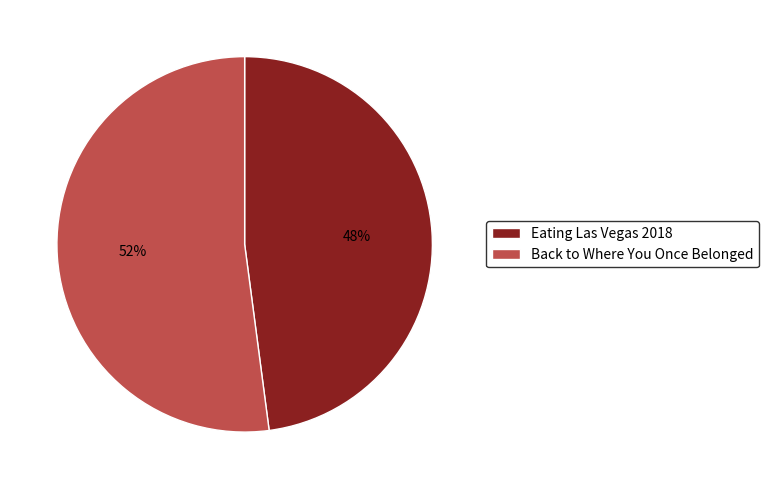

Is the sum of Back to Where You Once Belonged and Eating Las Vegas 2018 greater than half?

Yes